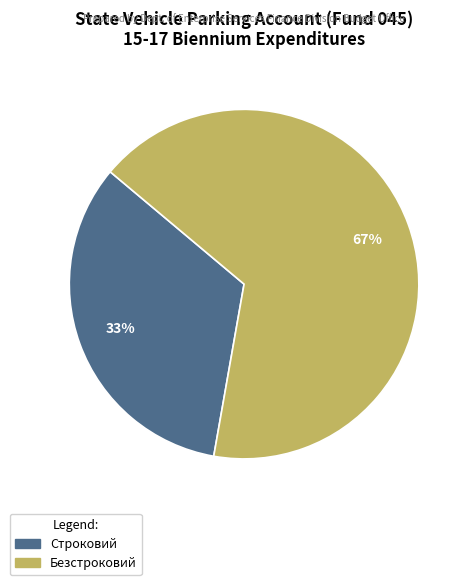

What is the smallest slice in the pie chart?

Строковий